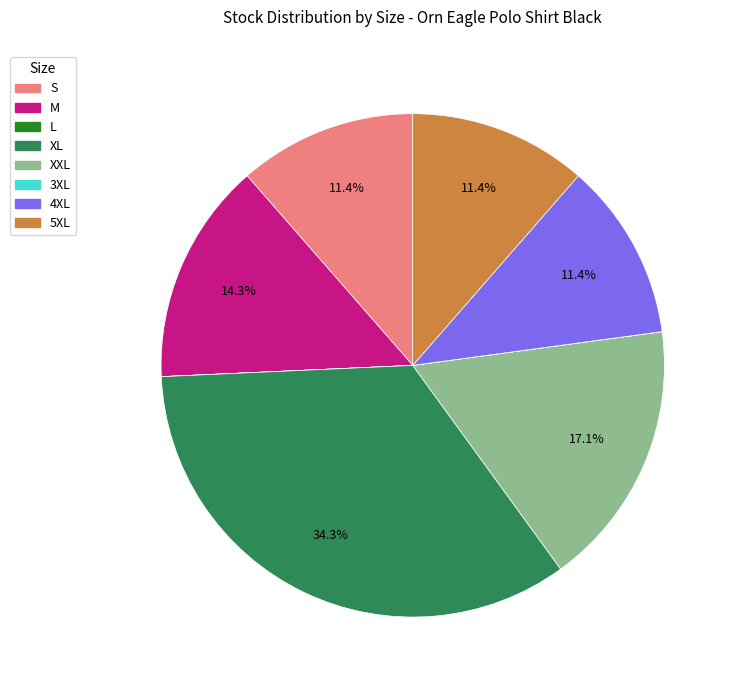

Is the sum of S and M greater than half?

No